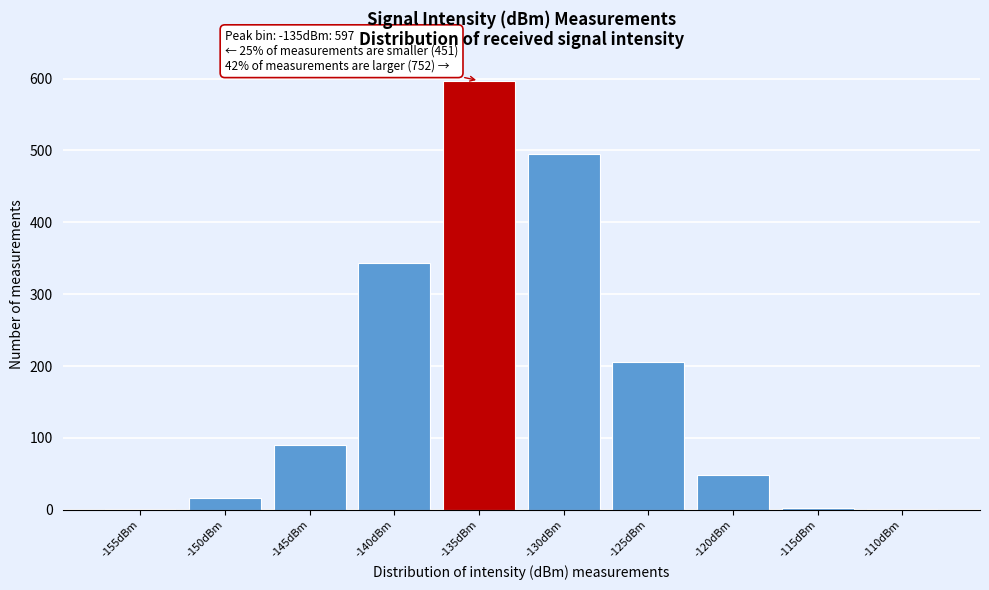

At which category does the chart reach its peak across all series?

-135dBm